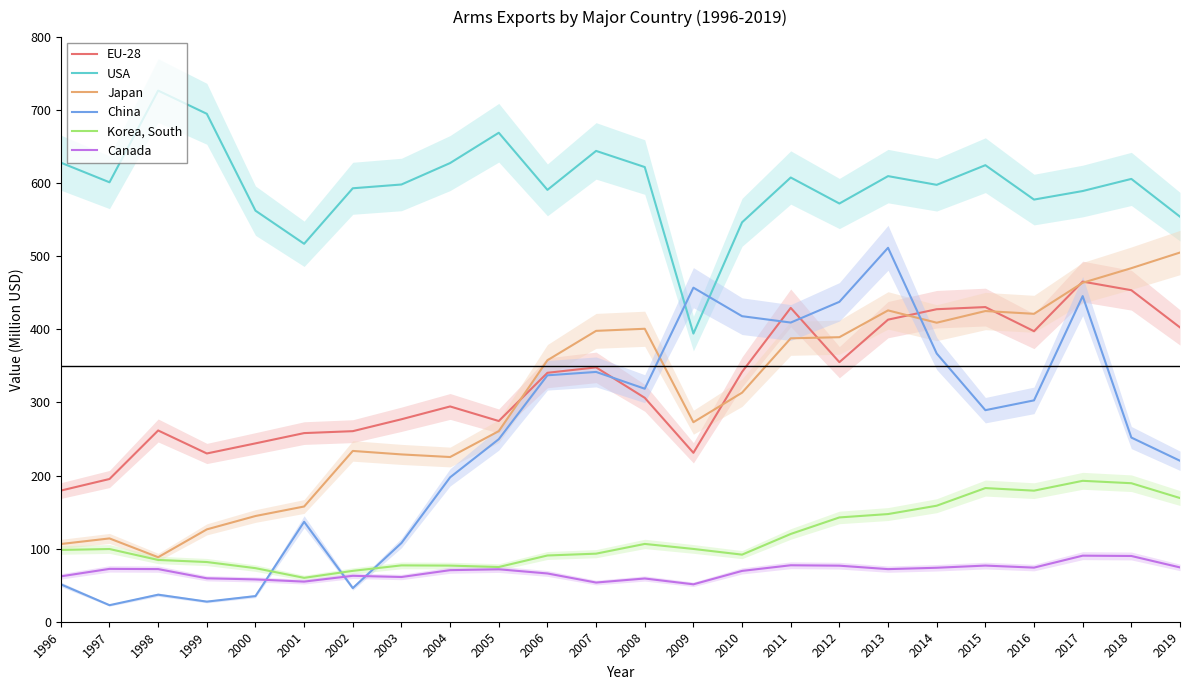

True or false: Canada and EU-28 cross at least once.

False